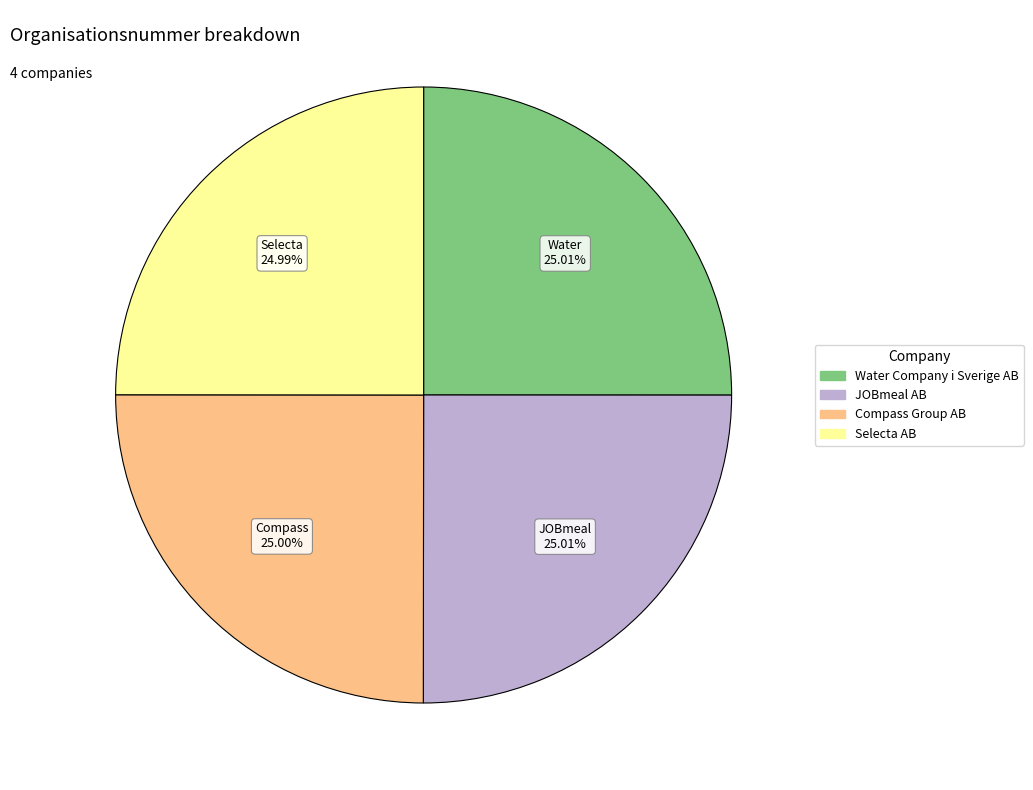

The Selecta AB slice represents 37% of the pie. True or false?

False